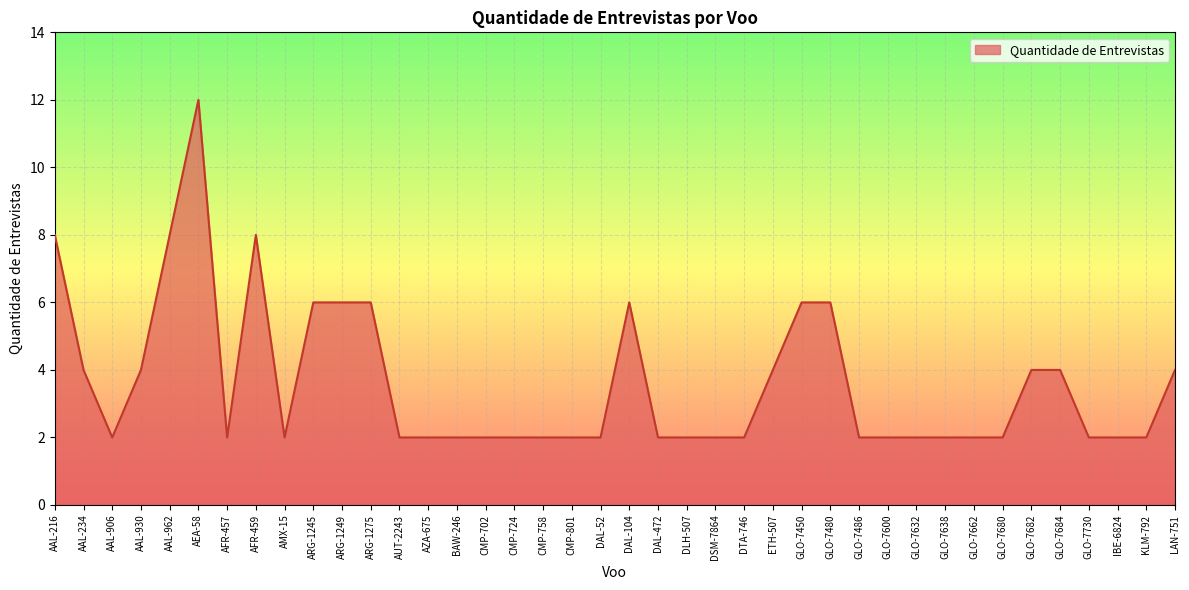

Which has a higher value, AFR-459 or AAL-906?

AFR-459